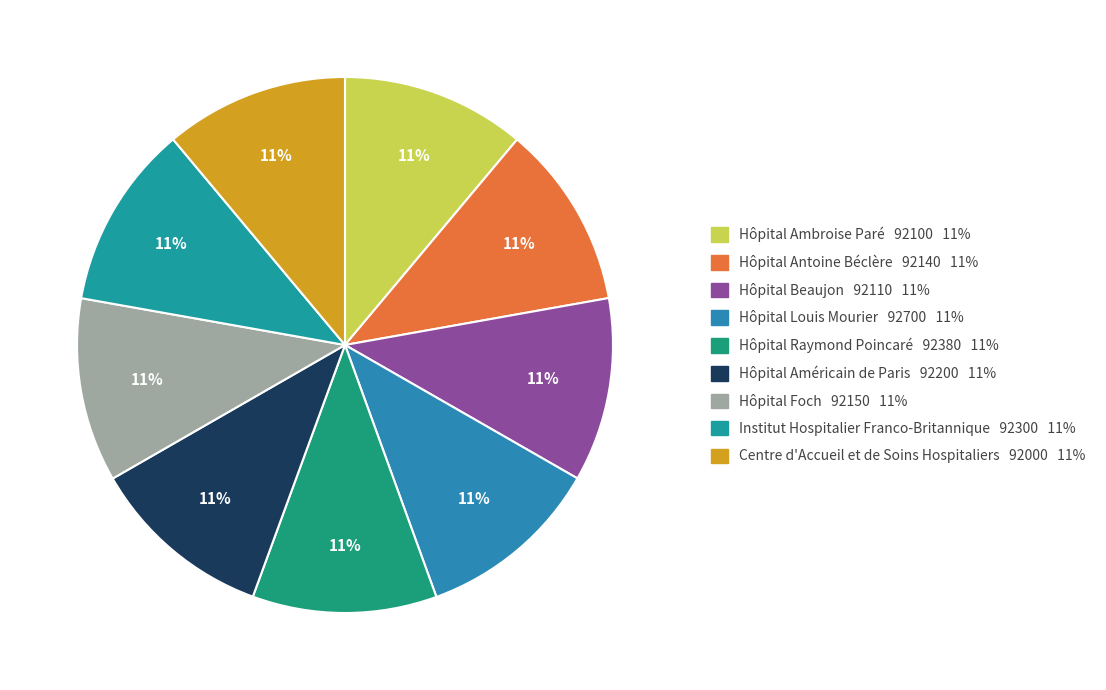

Does Institut Hospitalier Franco-Britannique represent more than half of the total?

No